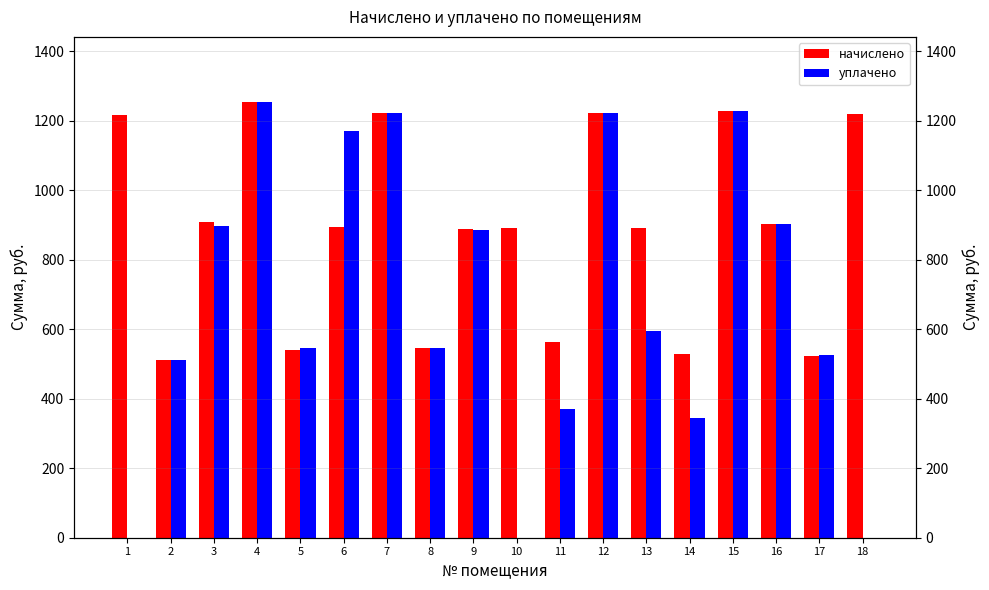

Reading left to right, list all the values displayed in this chart.

начислено: 1=1216.6	2=511.5	3=909.3	4=1253.8	5=539.9	6=895.1	7=1223.7	8=547.0	9=888.0	10=891.5	11=563.0	12=1223.7	13=891.5	14=529.3	15=1227.2	16=902.2	17=522.1	18=1220.1
уплачено: 1=0.0	2=511.5	3=897.0	4=1253.8	5=544.9	6=1169.8	7=1223.7	8=547.0	9=886.2	10=0.0	11=371.8	12=1223.7	13=594.4	14=345.7	15=1227.2	16=902.2	17=527.4	18=0.0